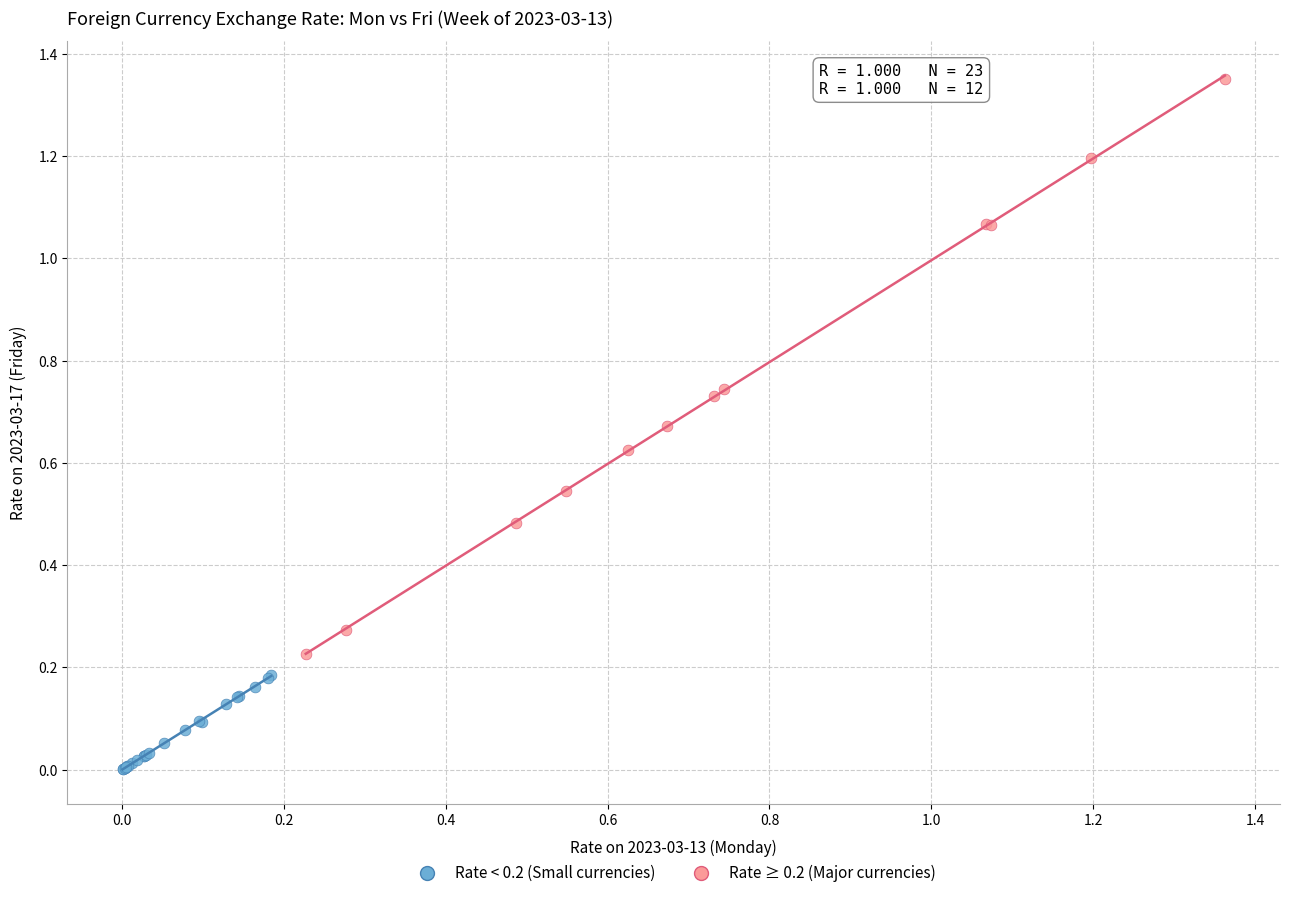

Which series reaches the minimum Y coordinate?

Rate < 0.2 (Small currencies)